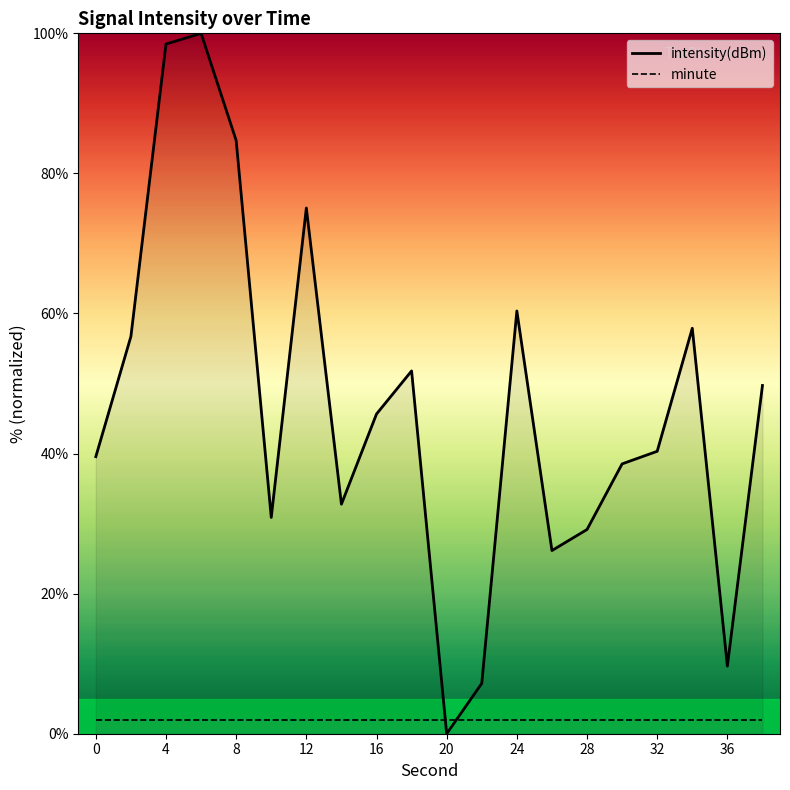

True or false: intensity(dBm) has a value of 54.9 at 4.

False